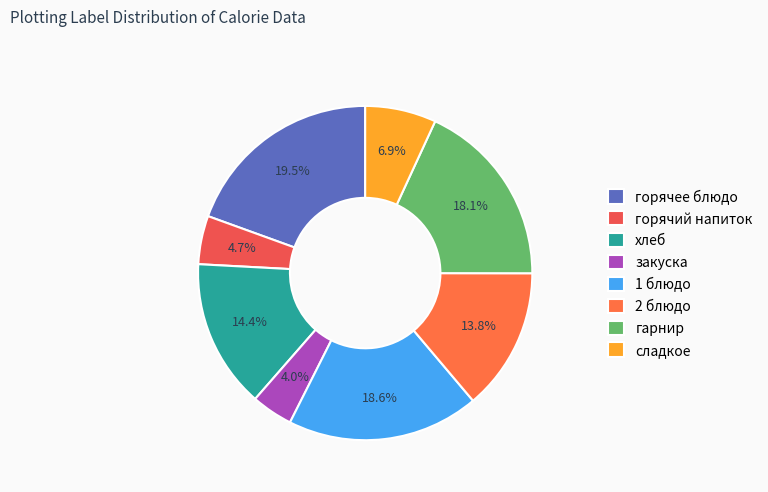

What percentage is the гарнир slice, to the nearest percent?

18%